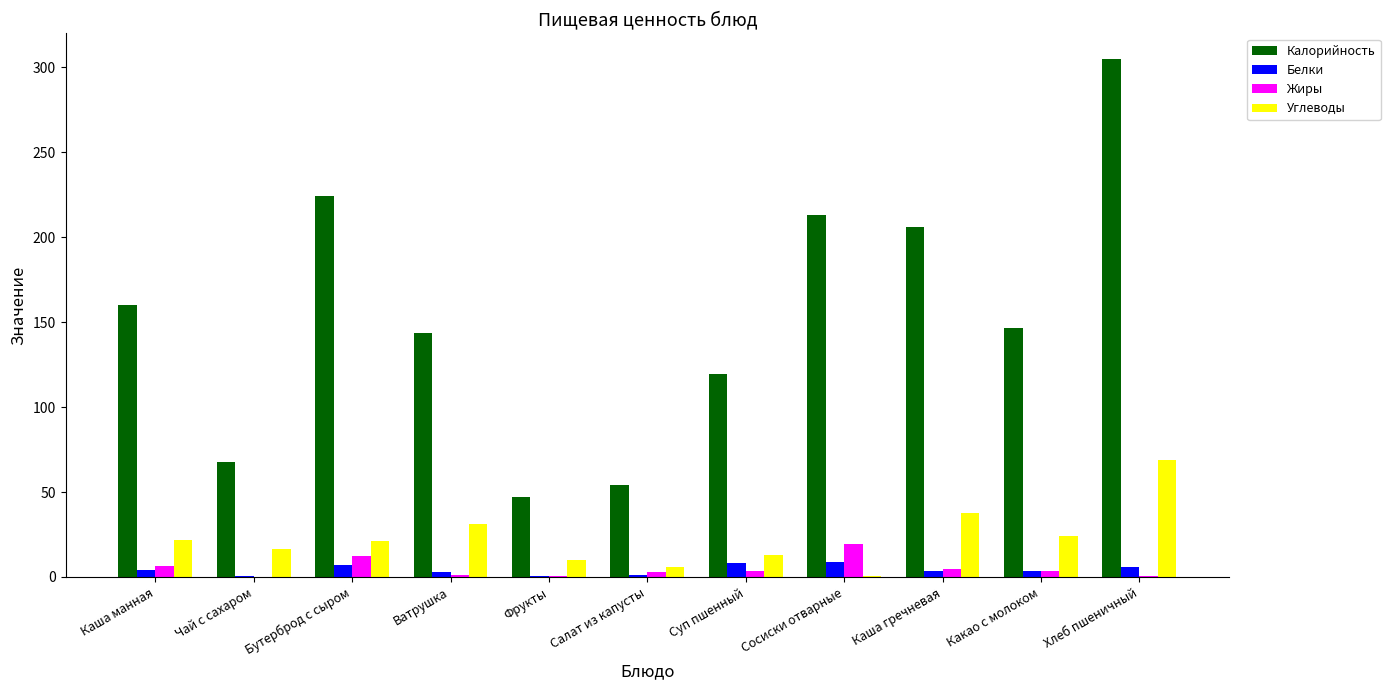

Which series has the largest total across all categories?

Калорийность